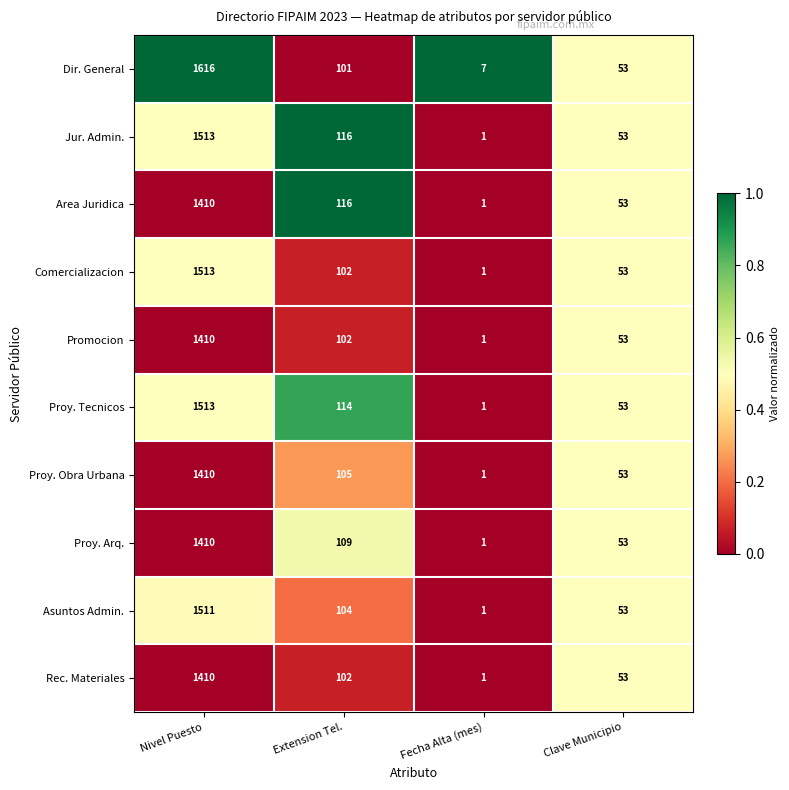

What is the difference between the highest and lowest values at Extension Tel.?

15